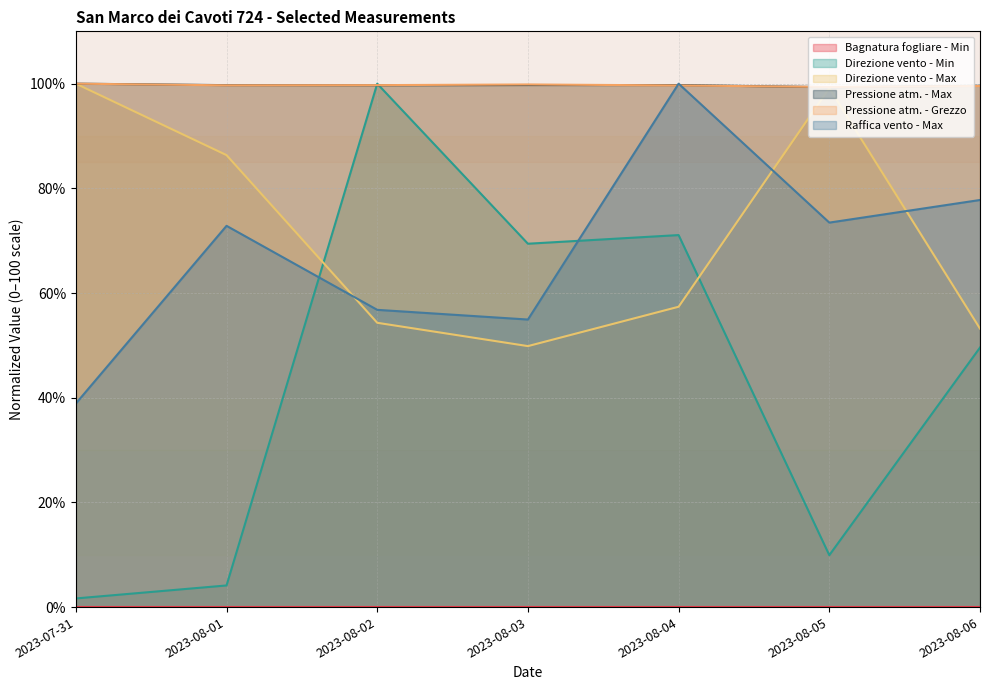

True or false: Direzione vento - Min and Pressione atm. - Max intersect in this chart.

True